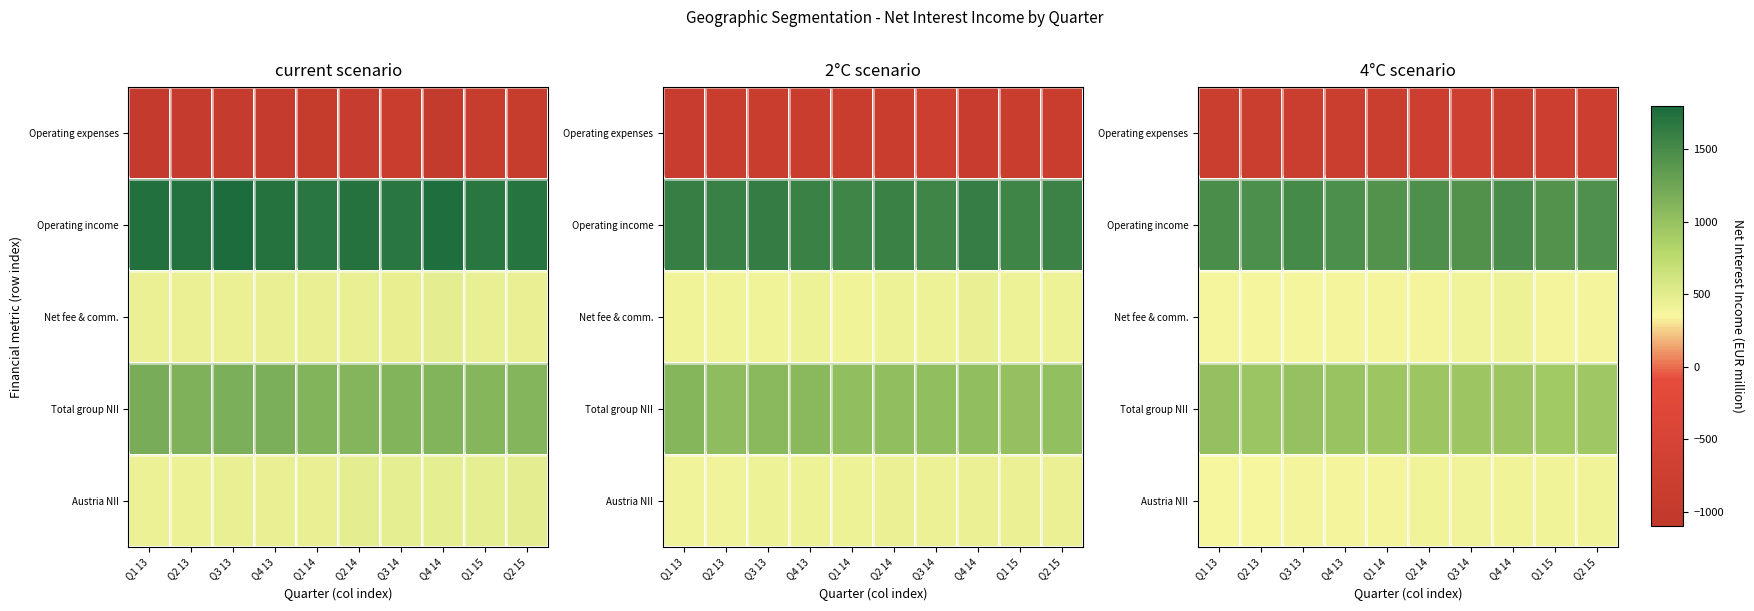

Between Q1 14 and Q2 14, which is larger?

Q2 14